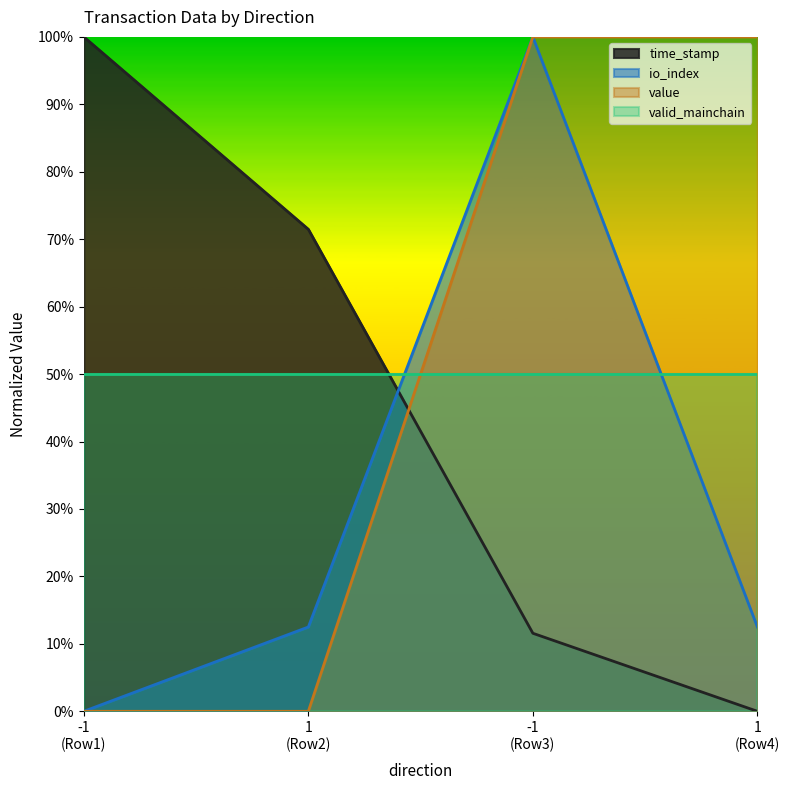

What is the sum of all time_stamp values?

1.8